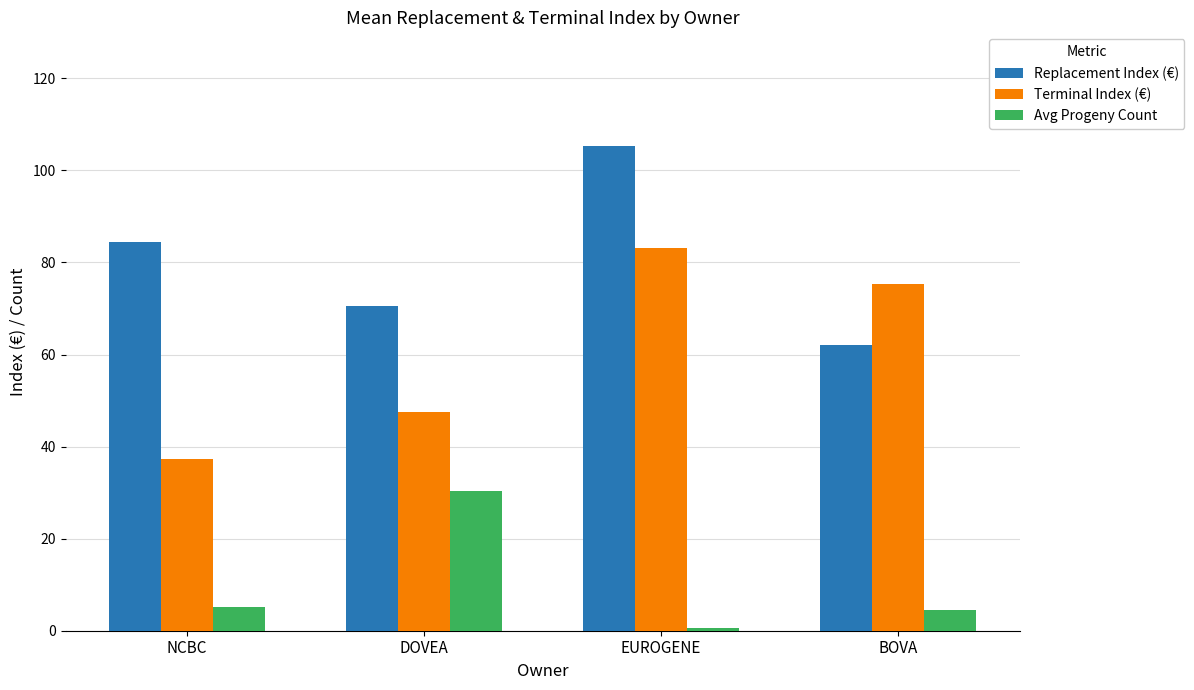

True or false: Avg Progeny Count has a value of 16.5 at DOVEA.

False